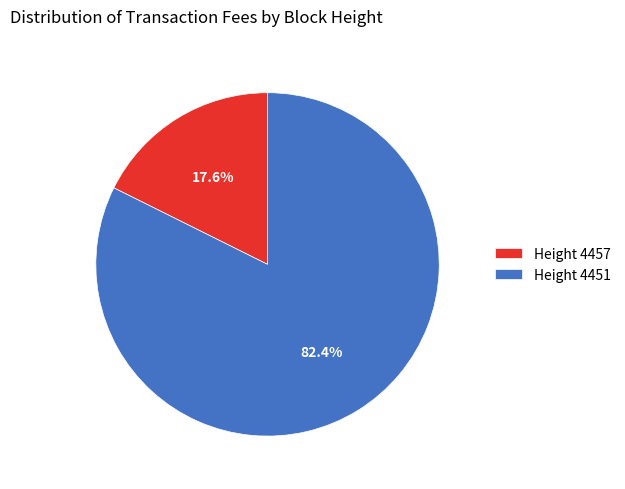

What is the smallest slice in the pie chart?

Height 4457